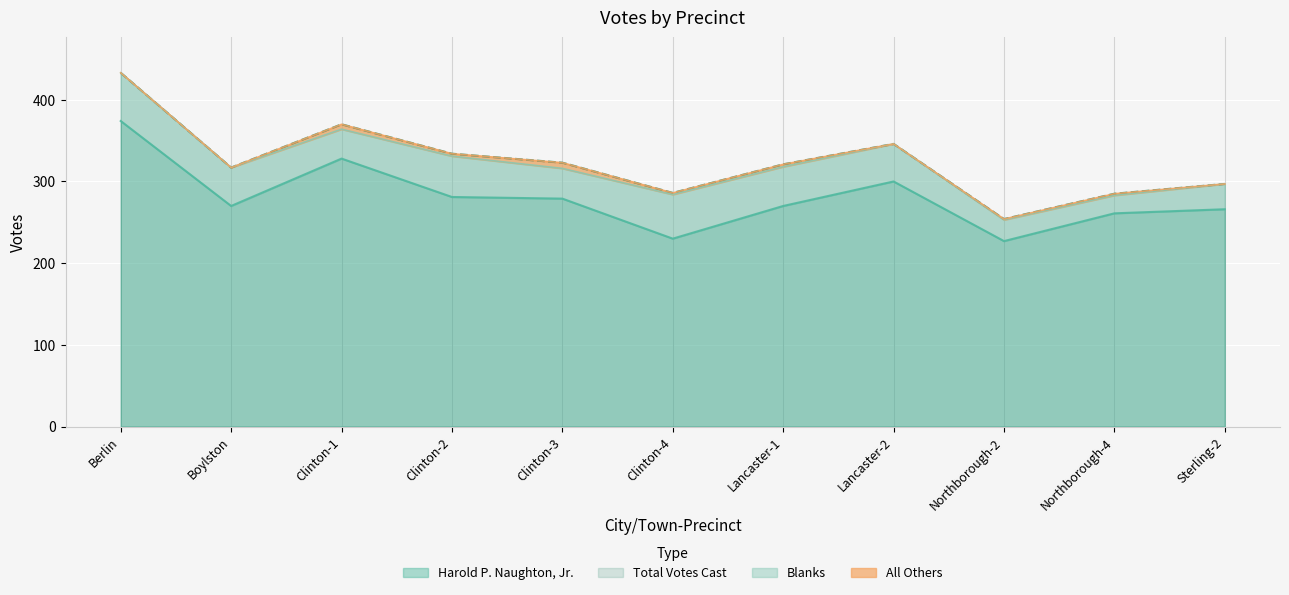

At which label does Total Votes Cast first exceed 321?

Berlin